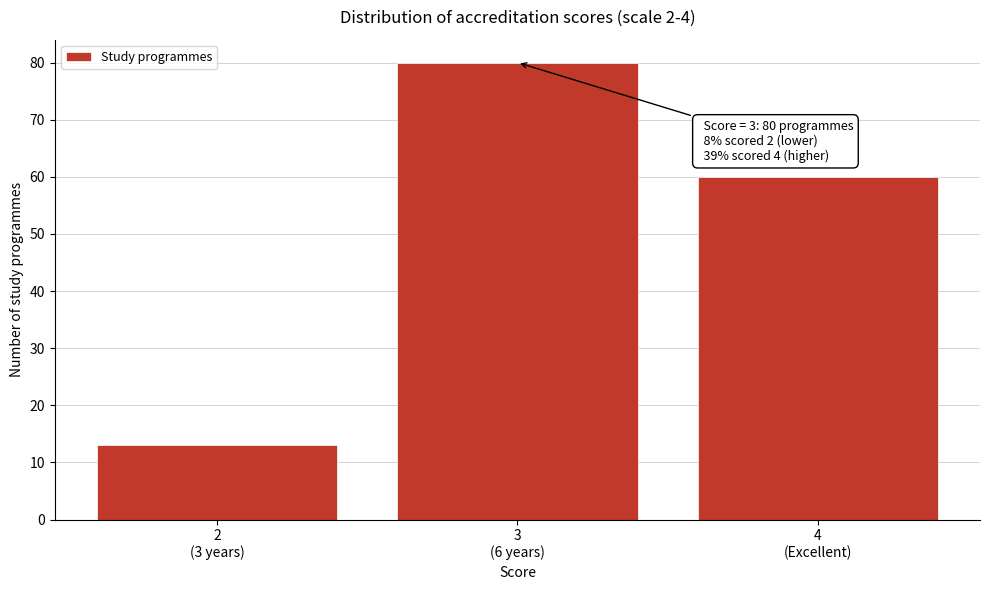

Reading right to left, what are all the values shown in this chart?

60	80	13